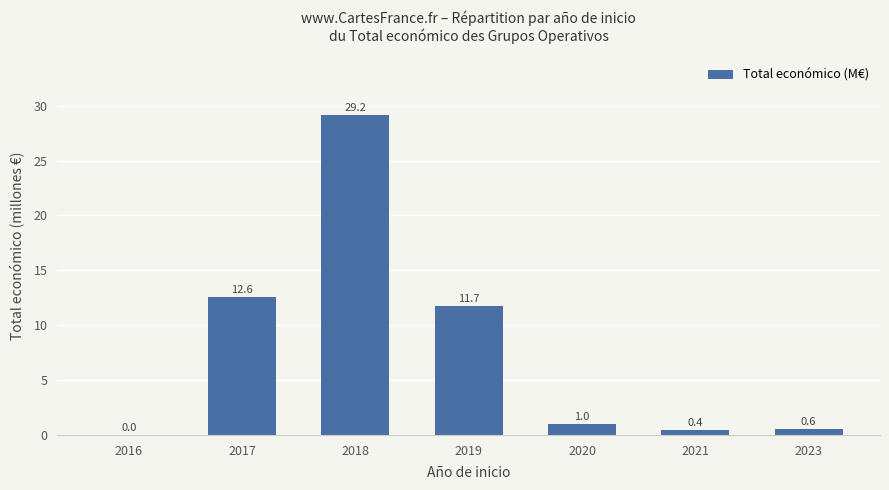

Where is the data nearest to the value 14?

2017